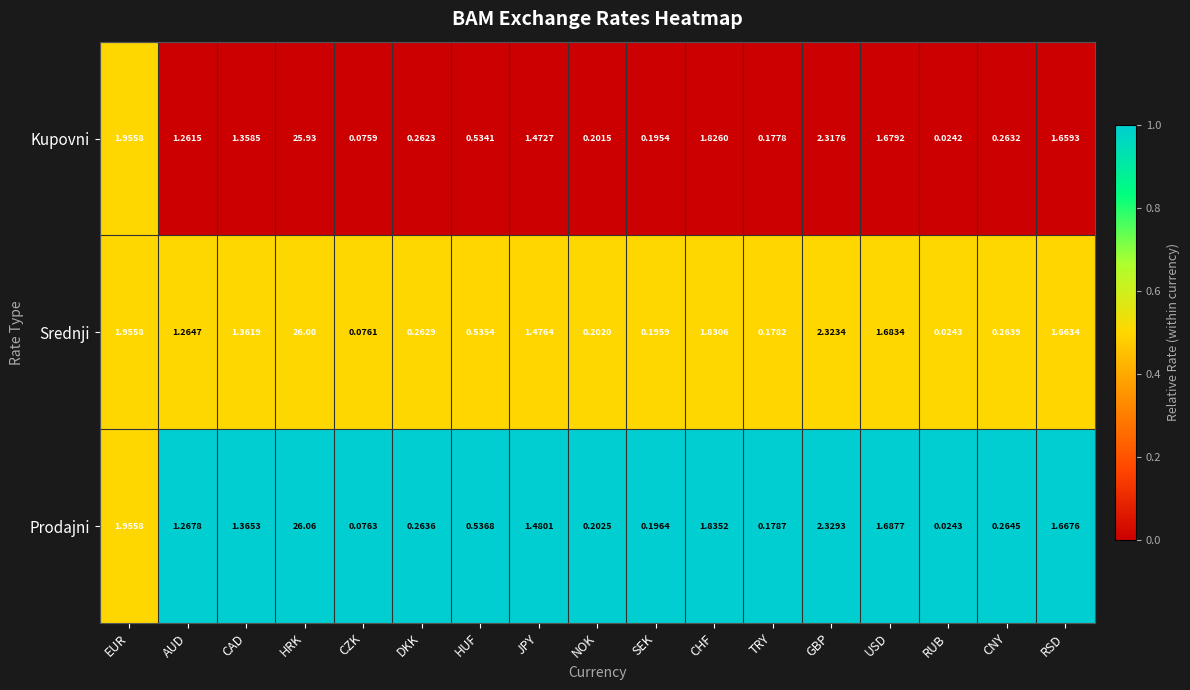

At which label is Kupovni closest to 12?

GBP